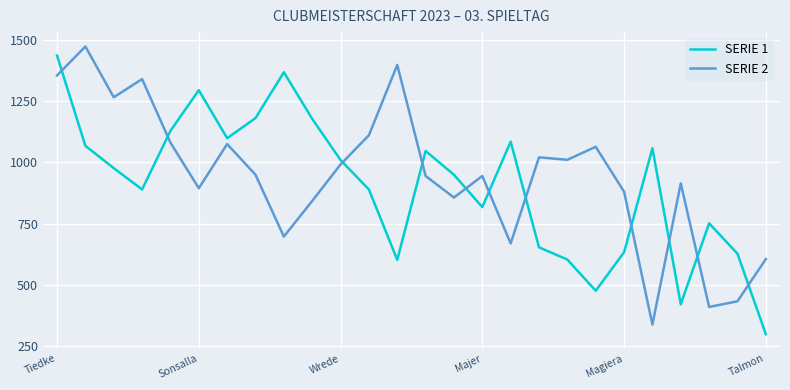

True or false: SERIE 2 and SERIE 1 cross at least once.

True